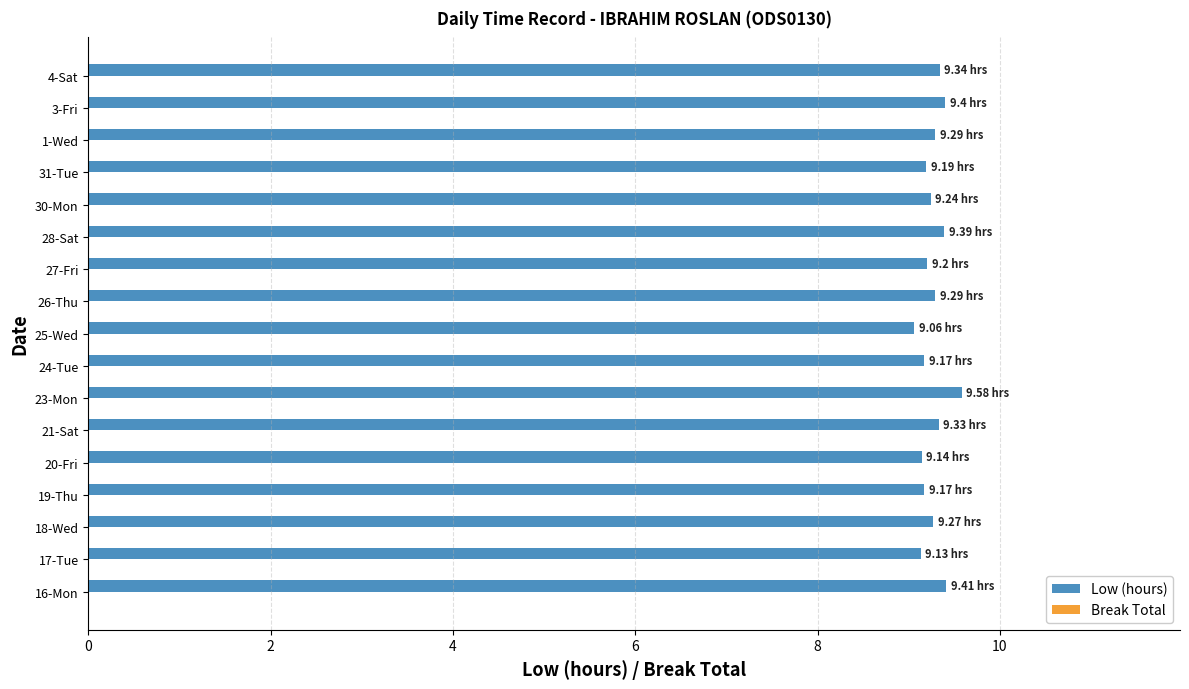

What is the difference between the maximum and minimum values?

0.5